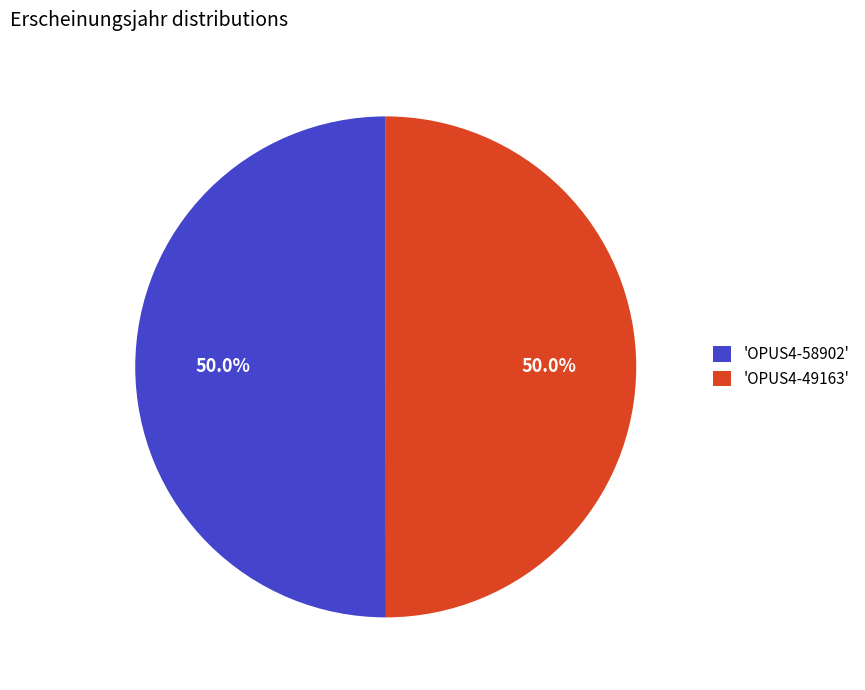

Count the number of slices in the pie.

2